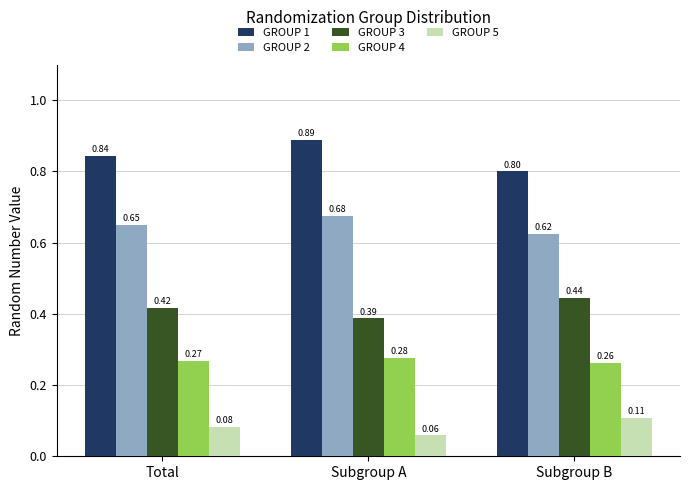

What is the difference between the highest and lowest values at Total?

0.8